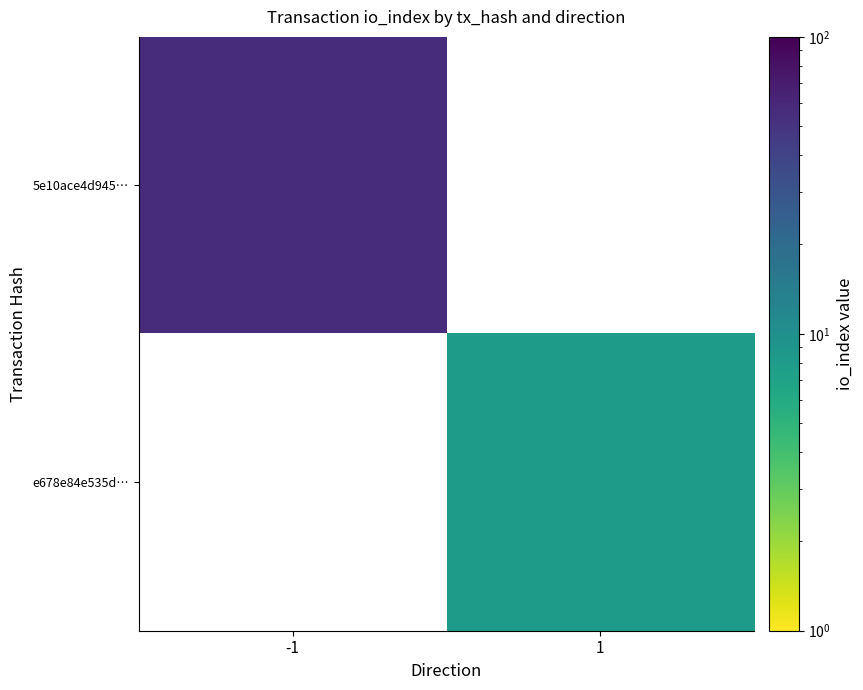

Which series has the largest range (max minus min)?

5e10ace4d945…